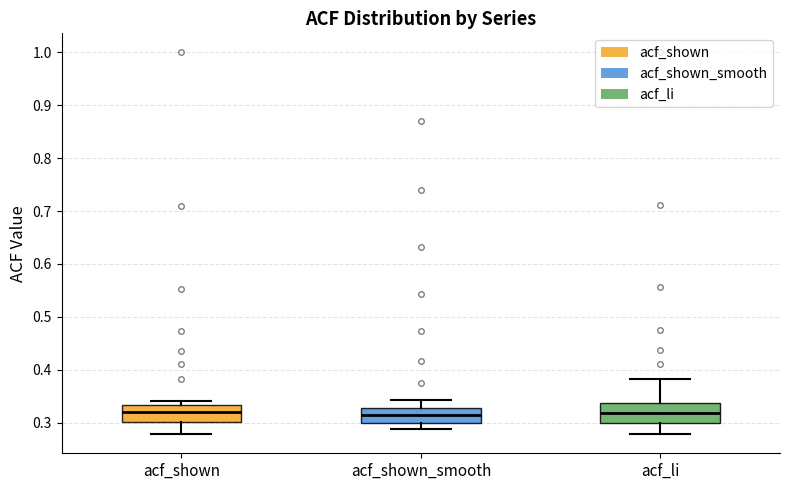

Reading left to right, transcribe this box plot: for each box, give where its median line is, the range the box spans, and where its two whiskers end, as read against the y-axis. The values are not printed on the chart, so give them approximately, as read against the axis.

acf_shown: median 0.32, box 0.30 to 0.33, whiskers 0.28 to 0.34
acf_shown_smooth: median 0.31, box 0.30 to 0.33, whiskers 0.29 to 0.34
acf_li: median 0.32, box 0.30 to 0.34, whiskers 0.28 to 0.38